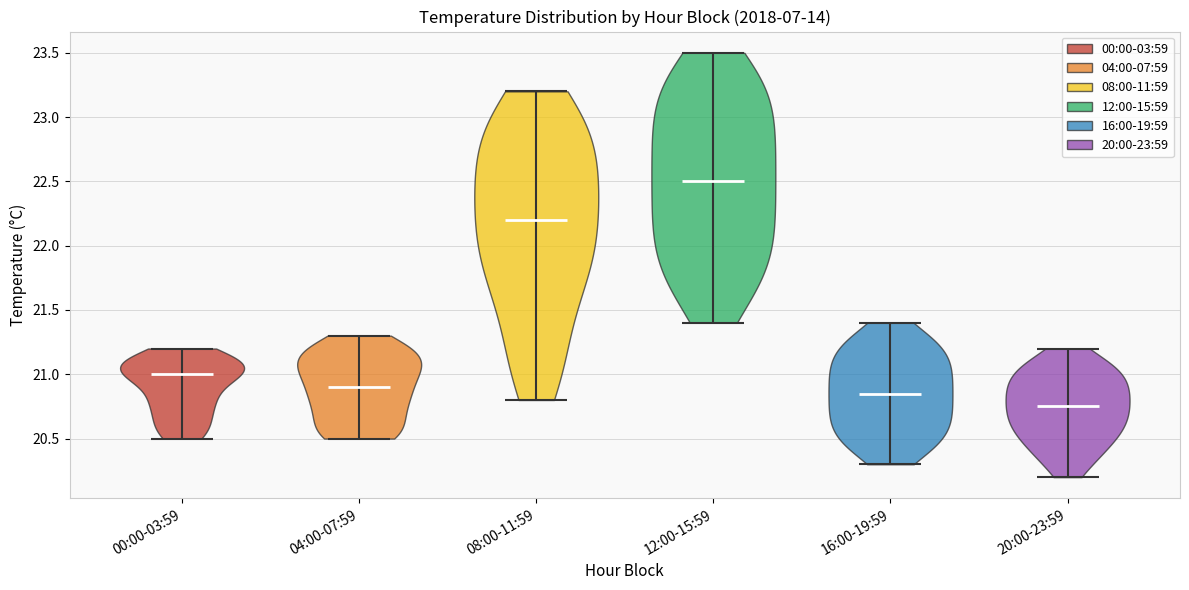

Which violin has the highest median line?

12:00-15:59